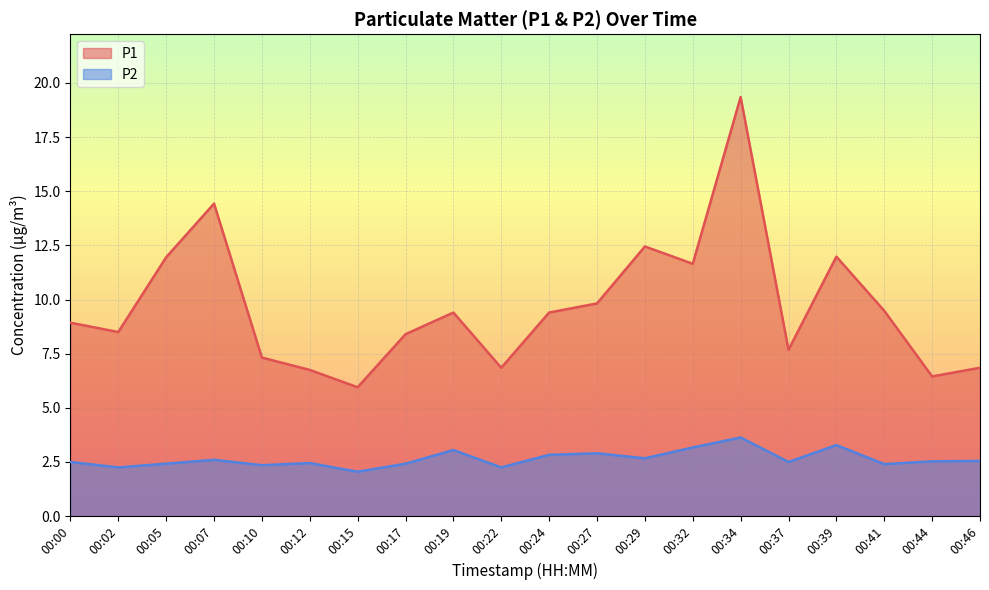

True or false: P2 has more than 0 points higher than both neighbors.

True